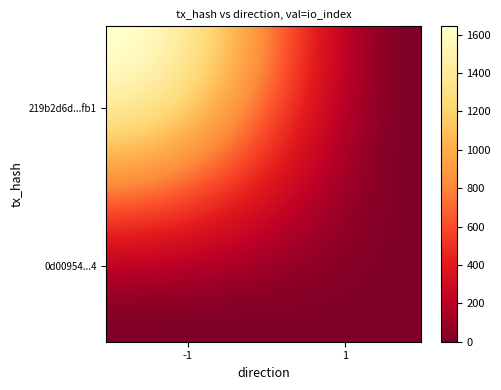

Count the number of categories in the chart.

2